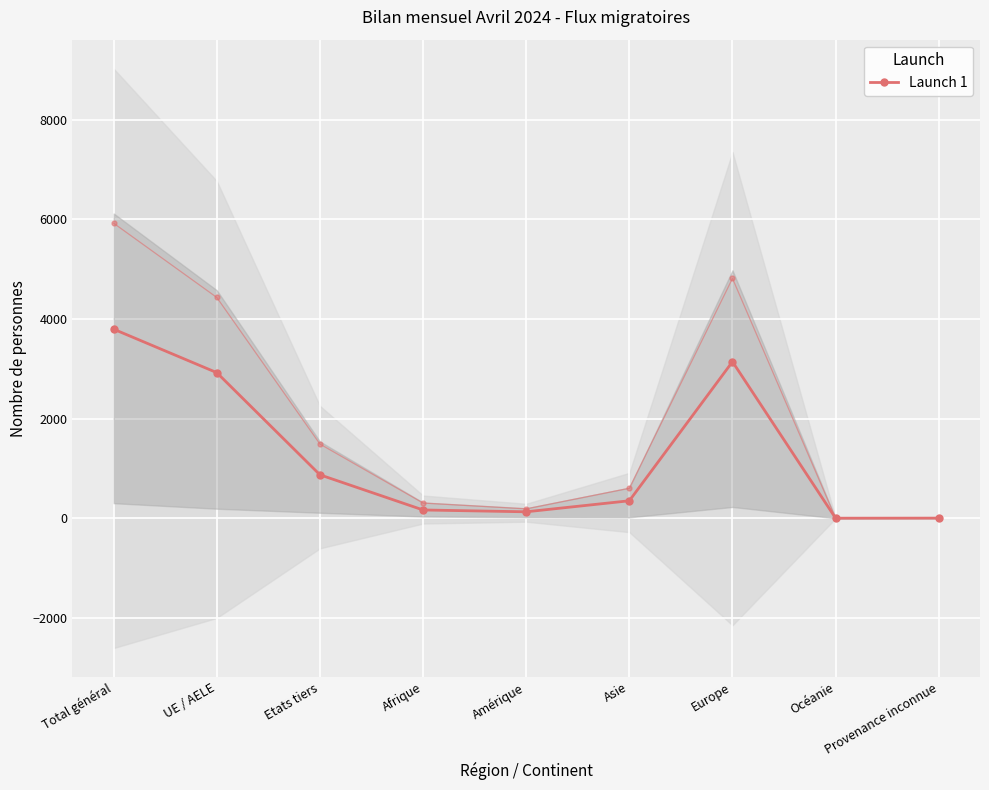

What is the difference between the values at Asie and Total général?

3444.7